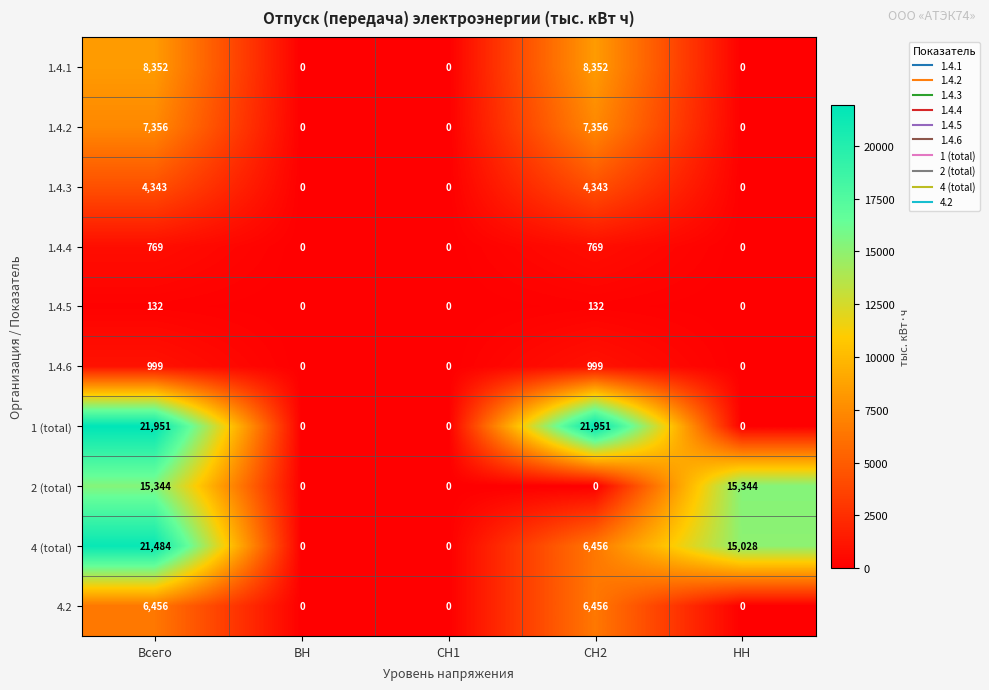

Rank the series by their maximum value, from lowest to highest.

1.4.5, 1.4.4, 1.4.6, 1.4.3, 4.2, 1.4.2, 1.4.1, 2 (total), 4 (total), 1 (total)